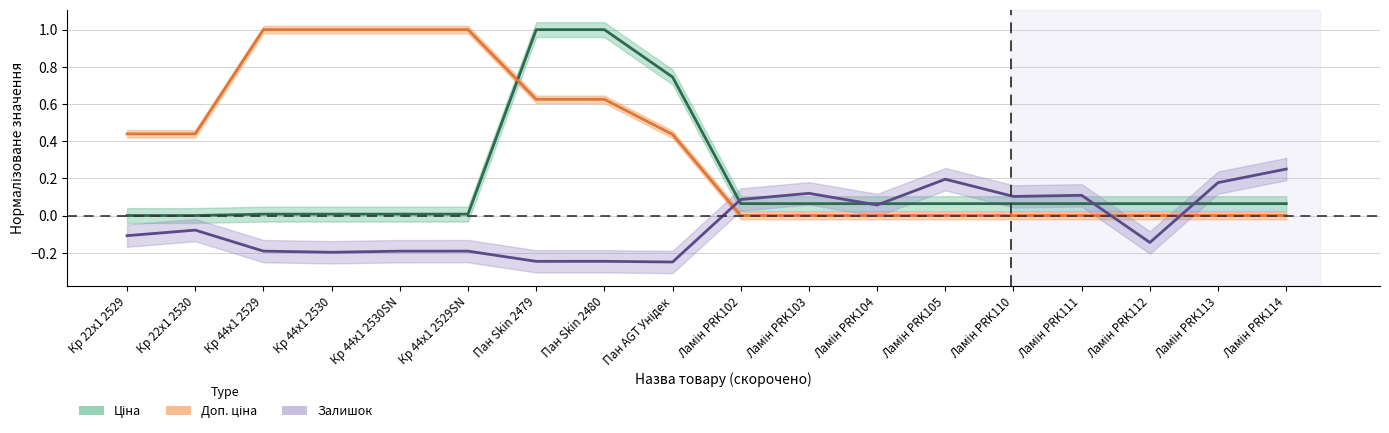

What is the approximate value of Залишок at Кр 22x1 2529?

-0.1